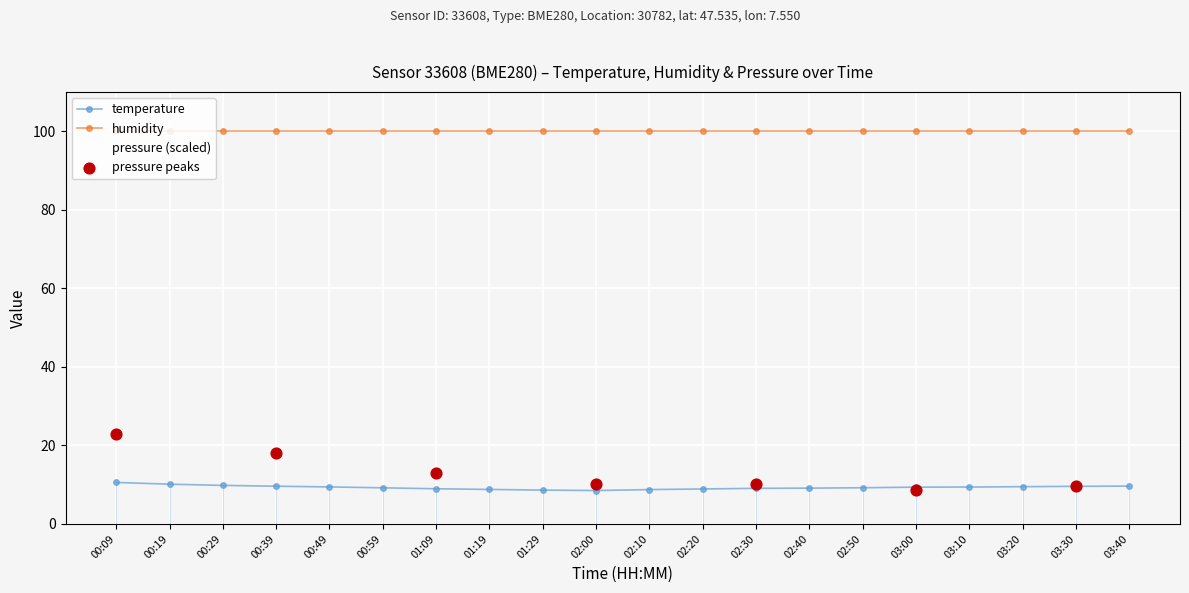

Which series has the largest range (max minus min)?

pressure (scaled)